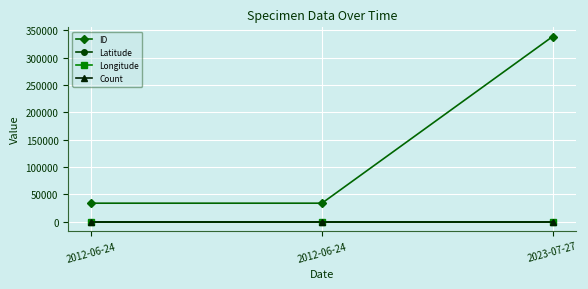

Read the Count value at 2012-06-24.

1.0